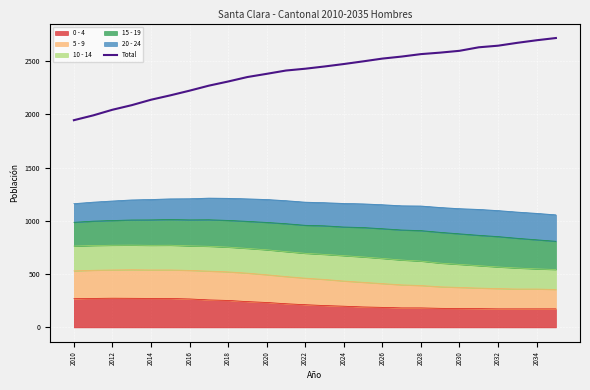

What is the difference between the maximum and minimum values?

771